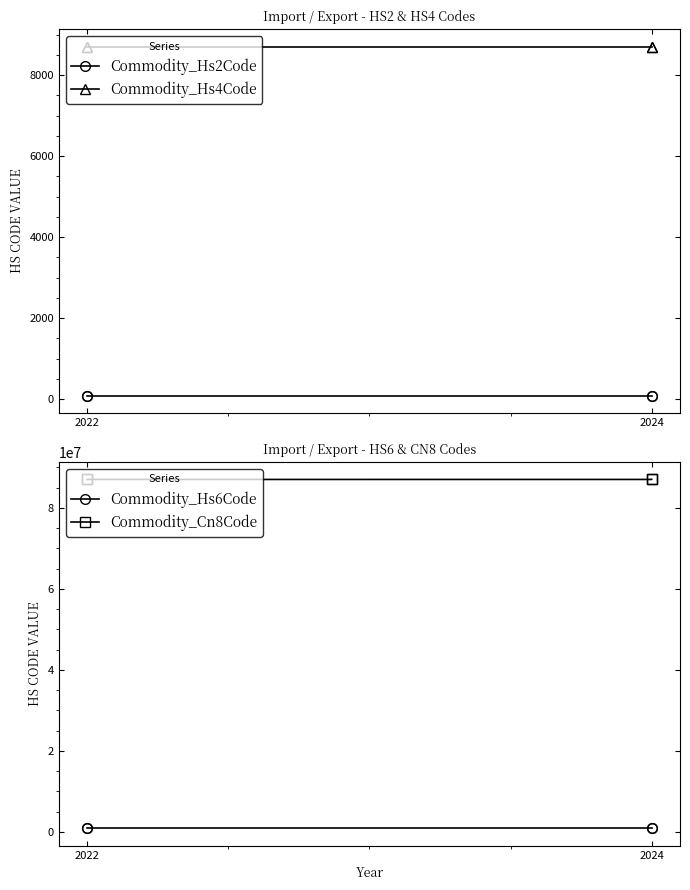

Which series has the widest spread of values?

Commodity_Cn8Code